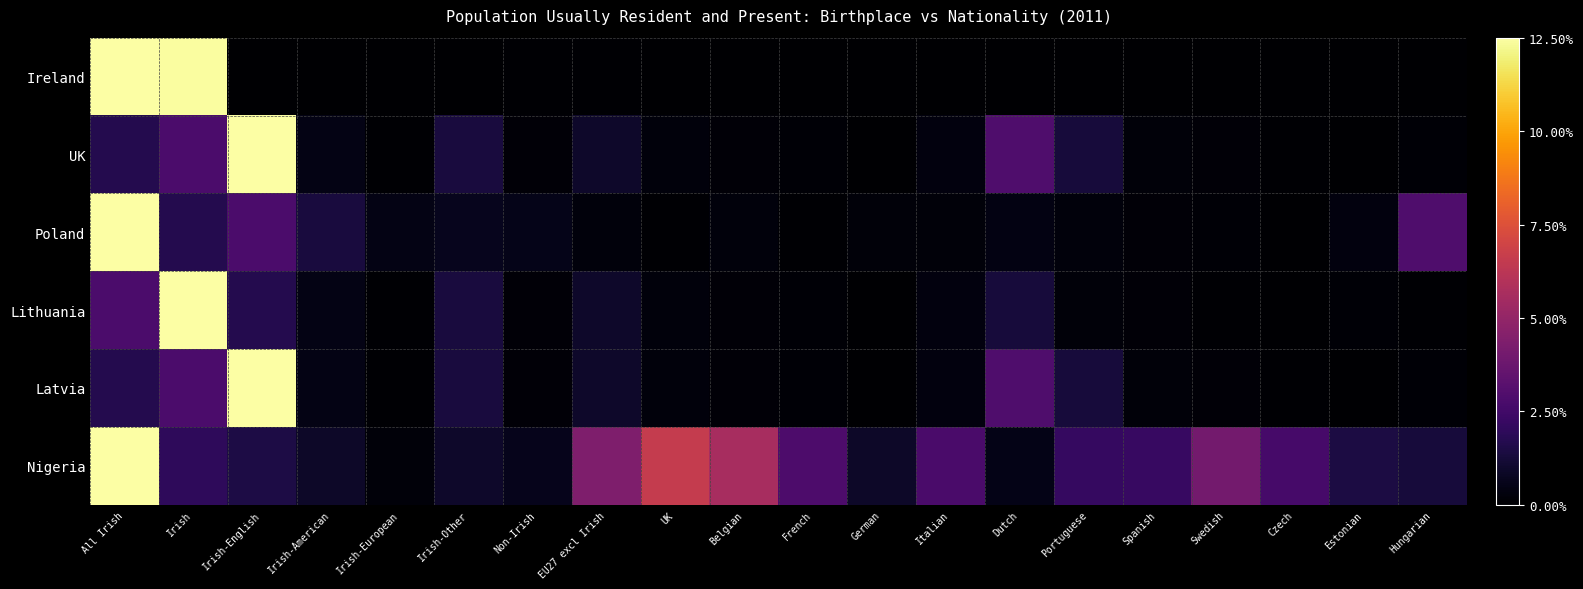

At German, list the series in order from smallest to largest.

Ireland, UK, Lithuania, Latvia, Poland, Nigeria